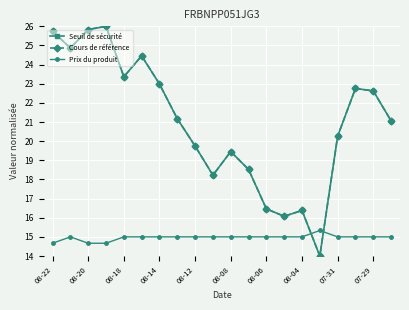

What is the highest value of the Prix du produit series?

15.3